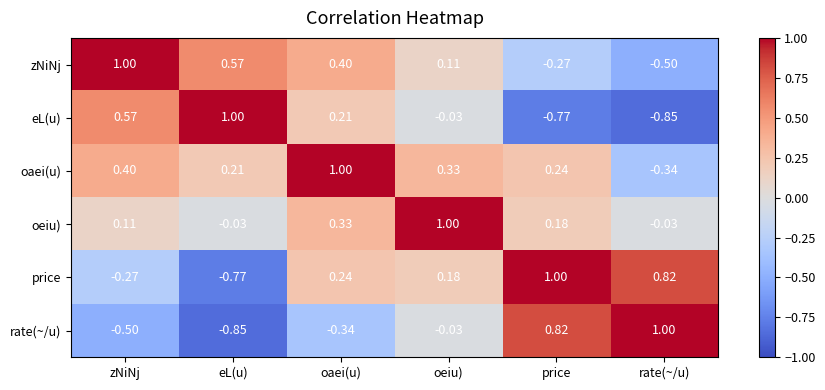

At which label does zNiNj reach its minimum?

rate(~/u)